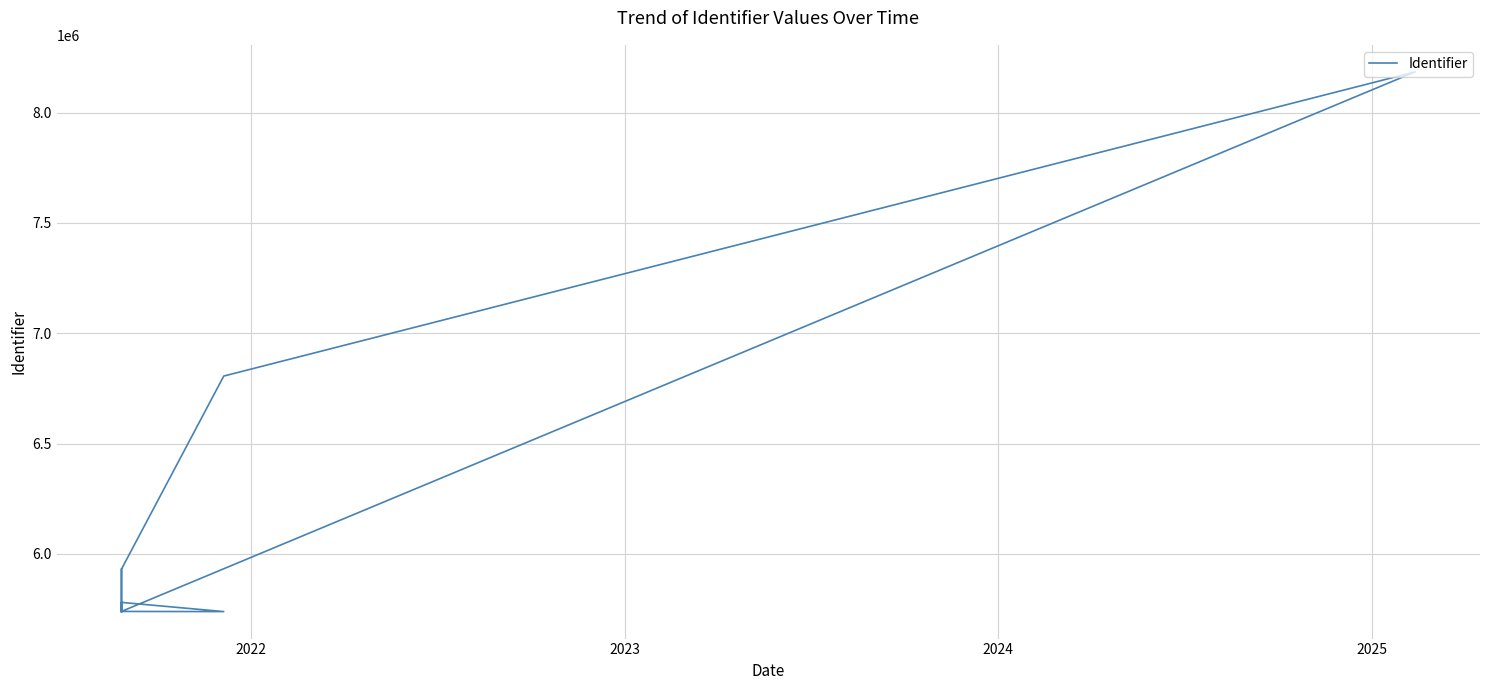

What is the value of the 17th point from the left?

6805779